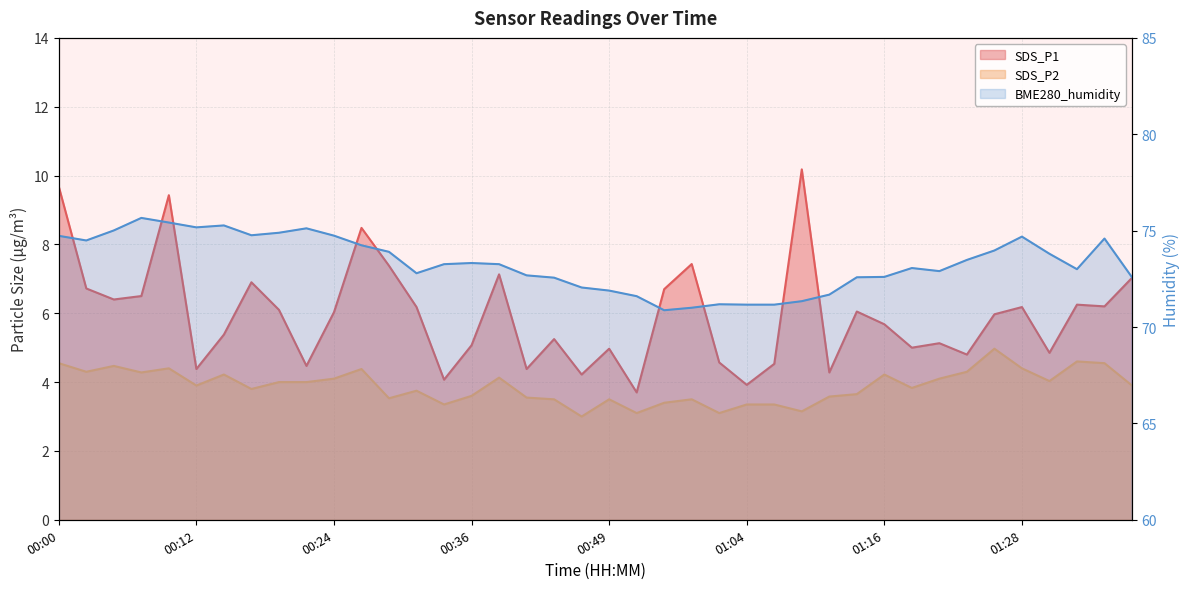

At which label is SDS_P2 closest to 3?

00:46